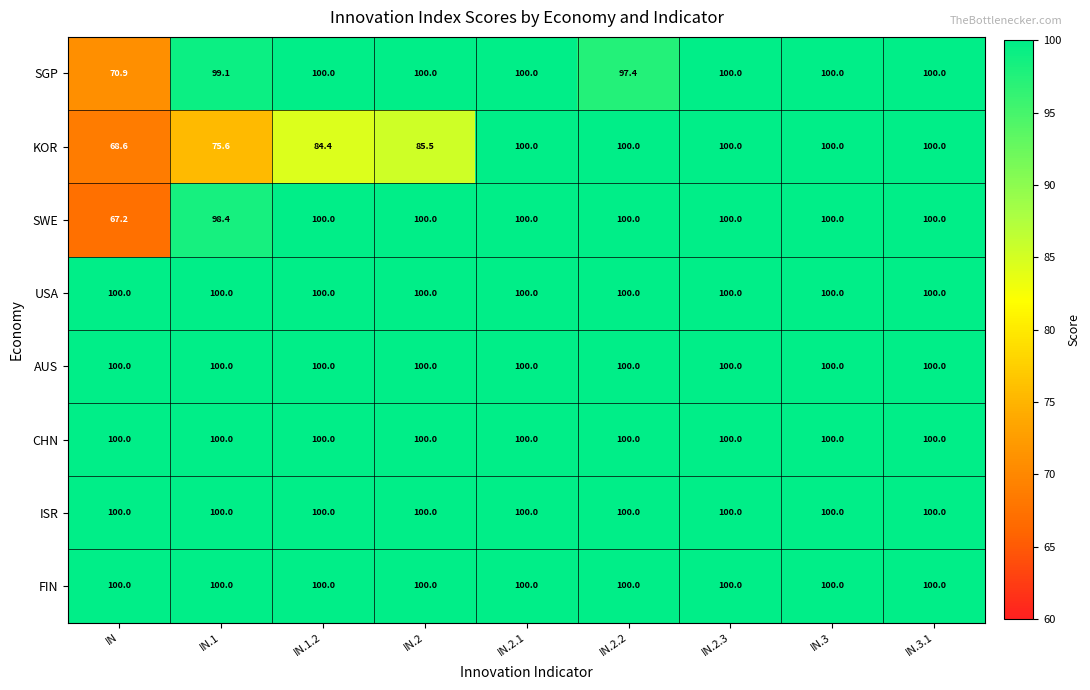

What is the greatest value displayed?

100.0